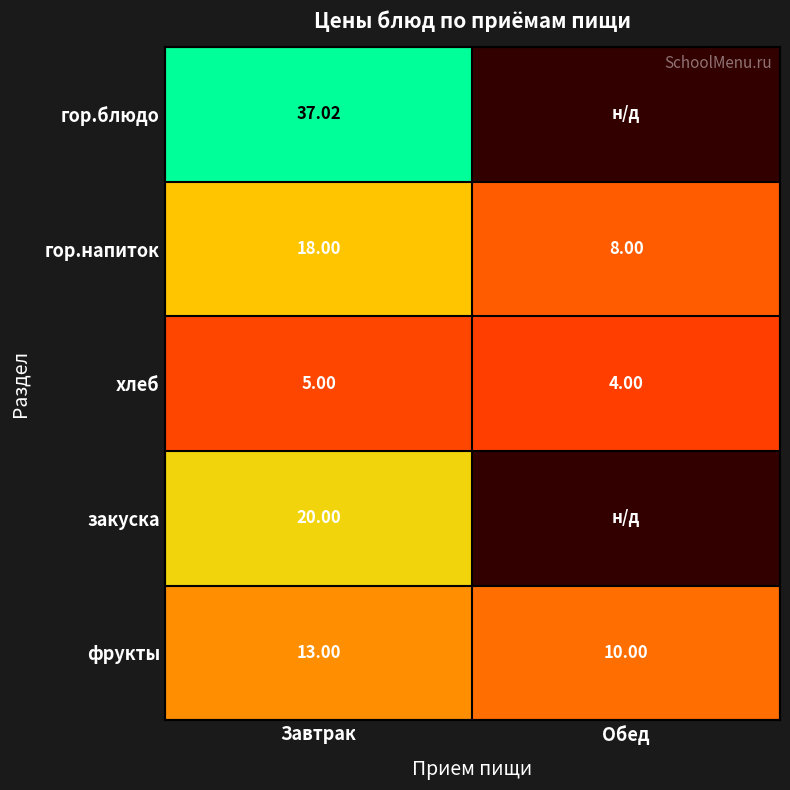

At which label does хлеб reach its peak?

Завтрак